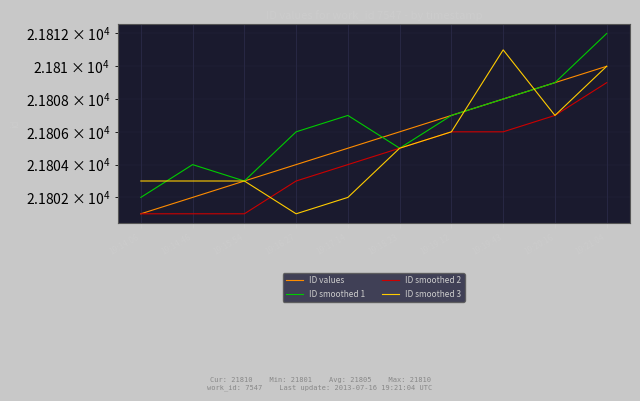

Read the ID values value at 19:14:06.

21801